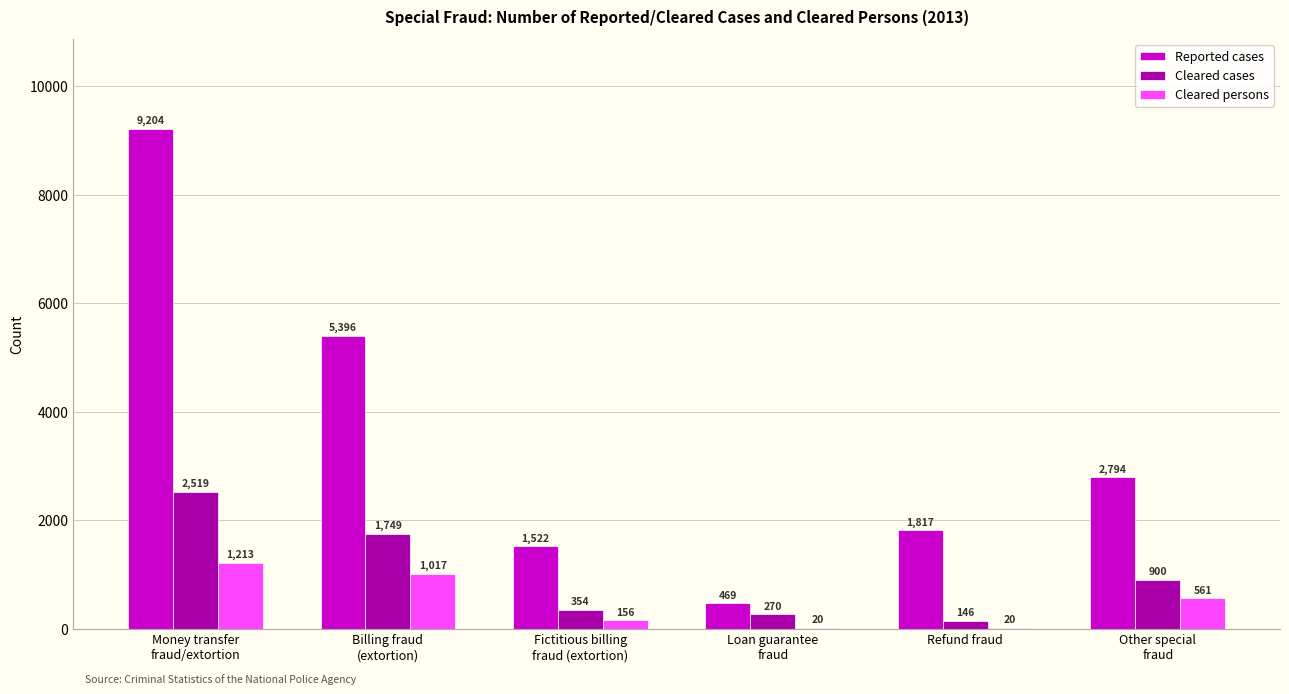

Reading right to left, extract all data points from this chart.

Reported cases: Other special
fraud=2794	Refund fraud=1817	Loan guarantee
fraud=469	Fictitious billing
fraud (extortion)=1522	Billing fraud
(extortion)=5396	Money transfer
fraud/extortion=9204
Cleared cases: Other special
fraud=900	Refund fraud=146	Loan guarantee
fraud=270	Fictitious billing
fraud (extortion)=354	Billing fraud
(extortion)=1749	Money transfer
fraud/extortion=2519
Cleared persons: Other special
fraud=561	Refund fraud=20	Loan guarantee
fraud=20	Fictitious billing
fraud (extortion)=156	Billing fraud
(extortion)=1017	Money transfer
fraud/extortion=1213